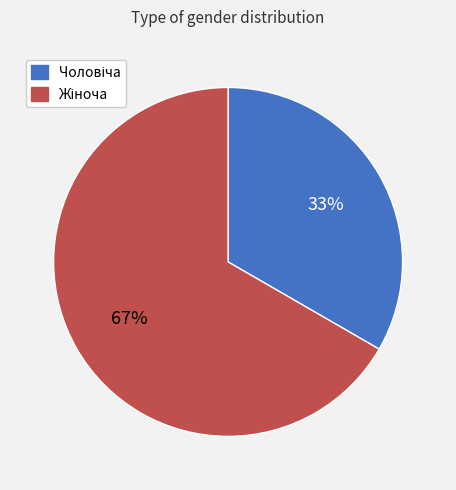

How many segments does this pie chart have?

2